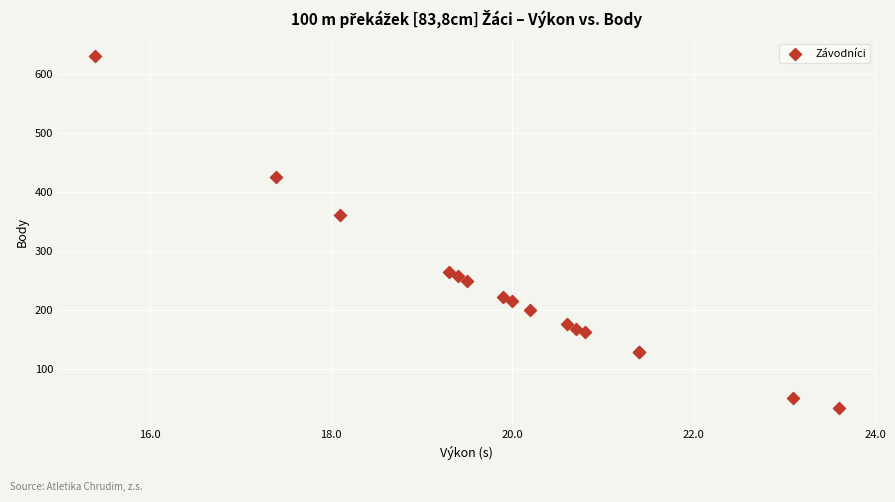

What Y value in the scatter plot is closest to 332?

362